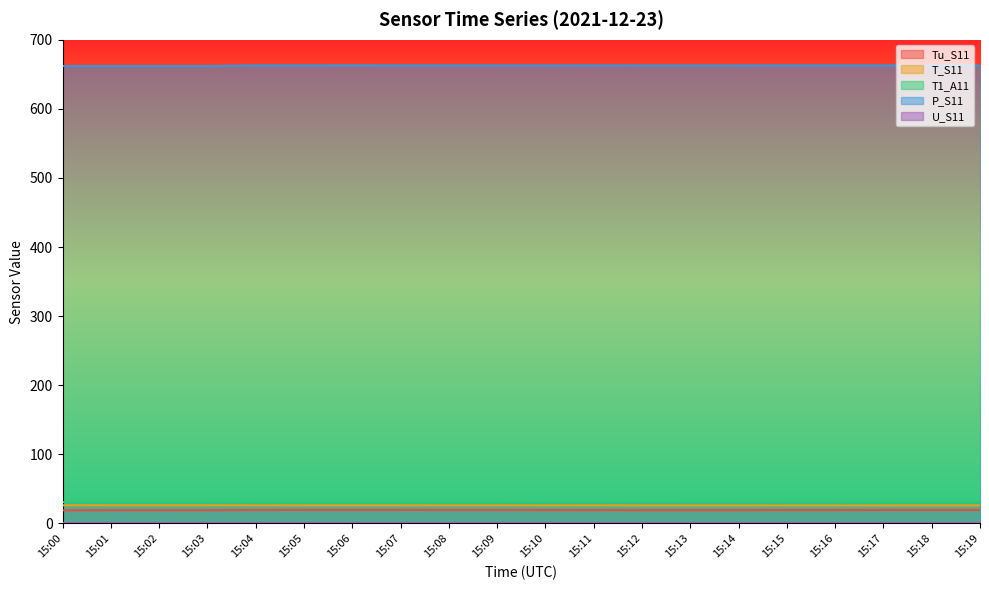

True or false: T_S11 has more than 1 points higher than both neighbors.

False